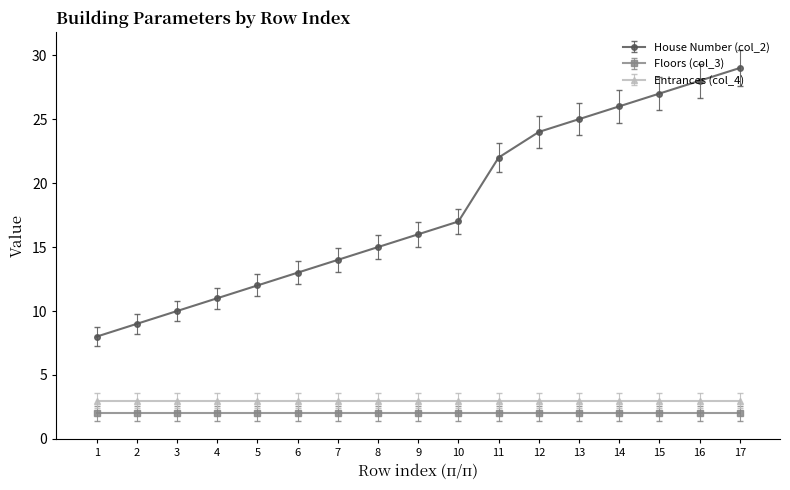

How many values in the House Number (col_2) series are below 16?

8